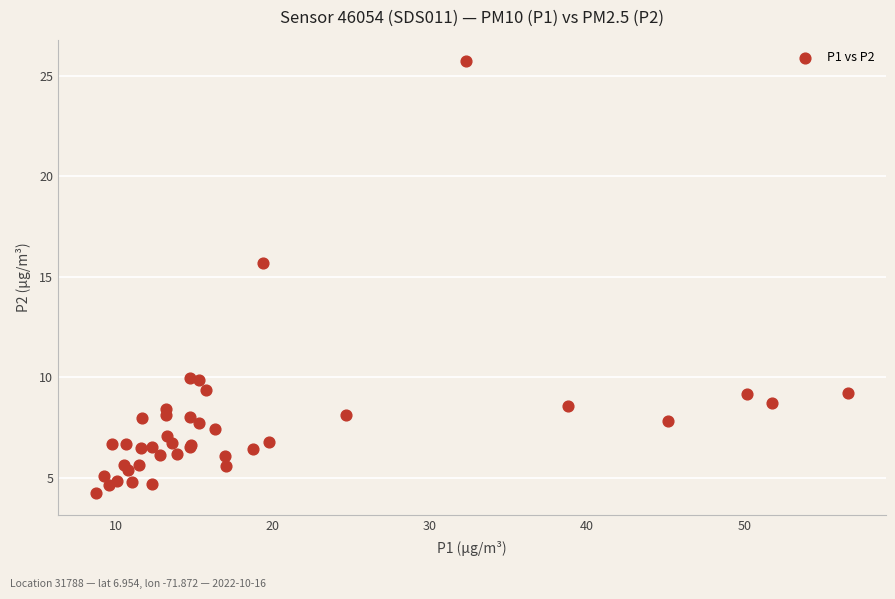

What Y value in the scatter plot is closest to 14?

15.7